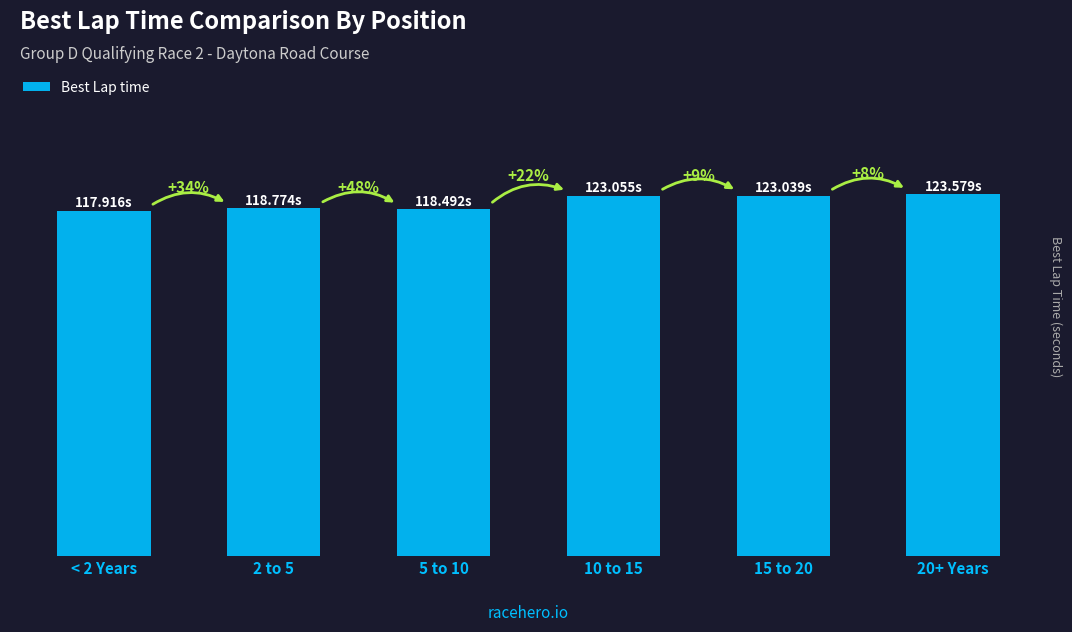

At which category does the chart reach its minimum across all series?

< 2 Years